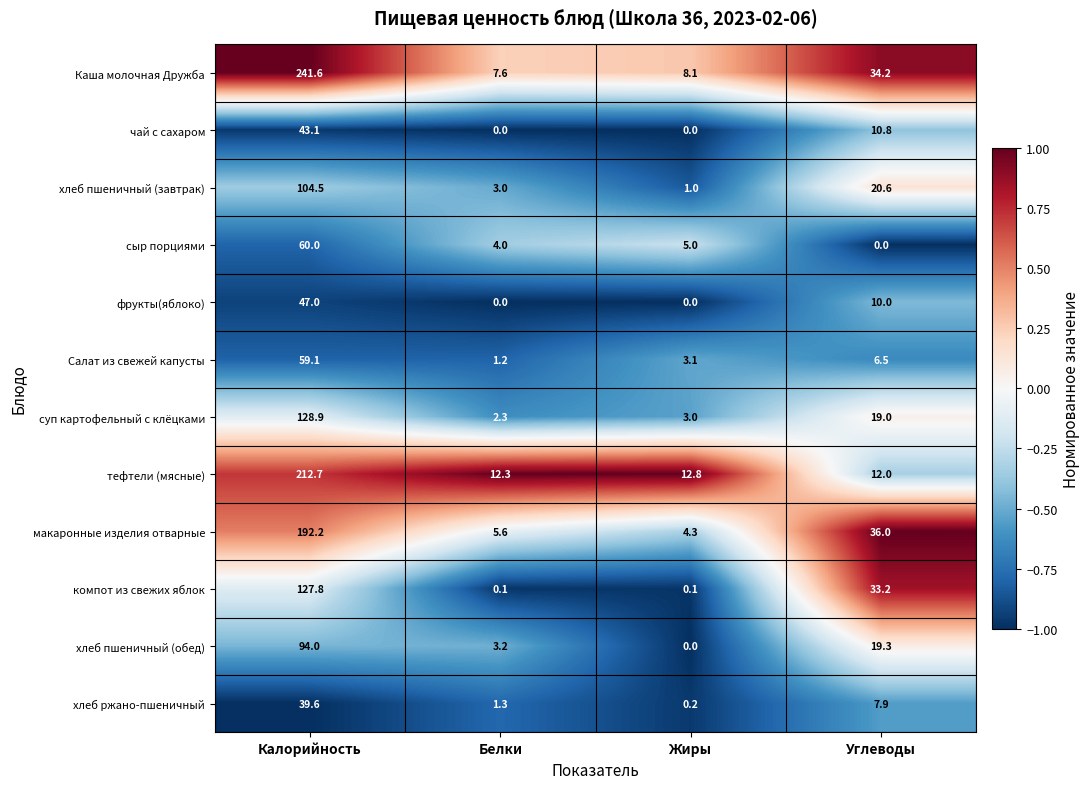

Rank the categories by макаронные изделия отварные value from highest to lowest.

Калорийность, Углеводы, Белки, Жиры